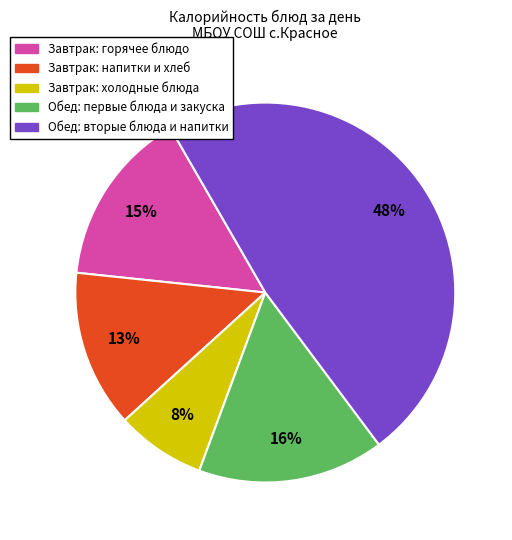

Does any single category account for the majority?

No